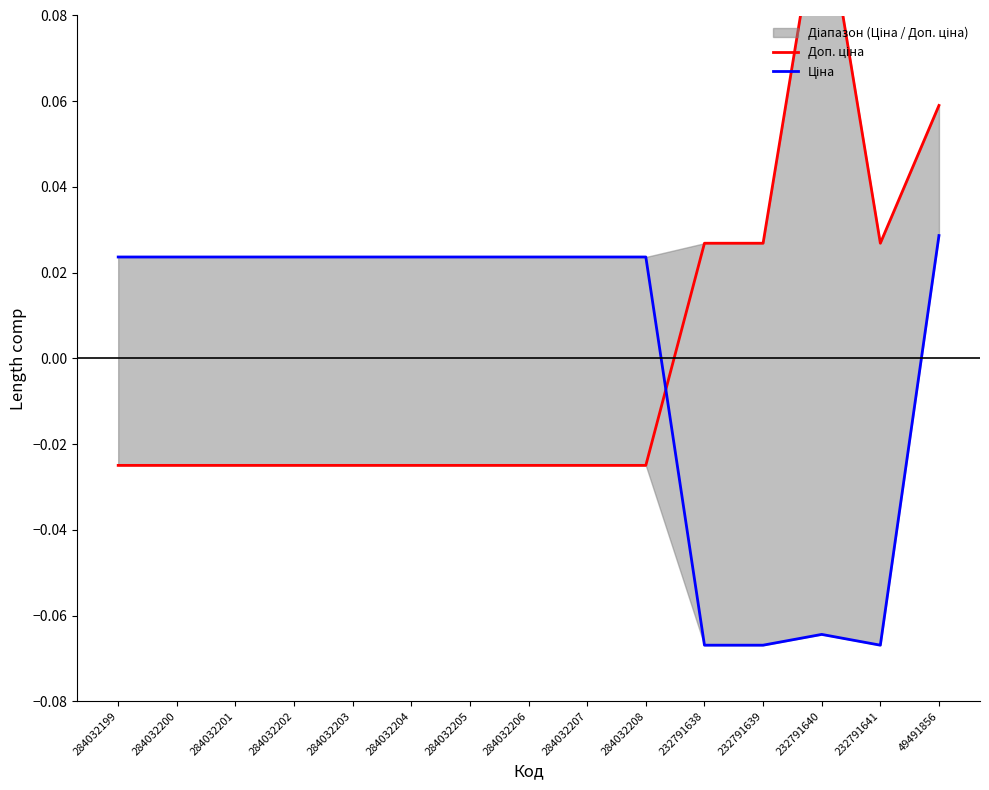

Between 284032201 and 284032202, which is larger?

284032201